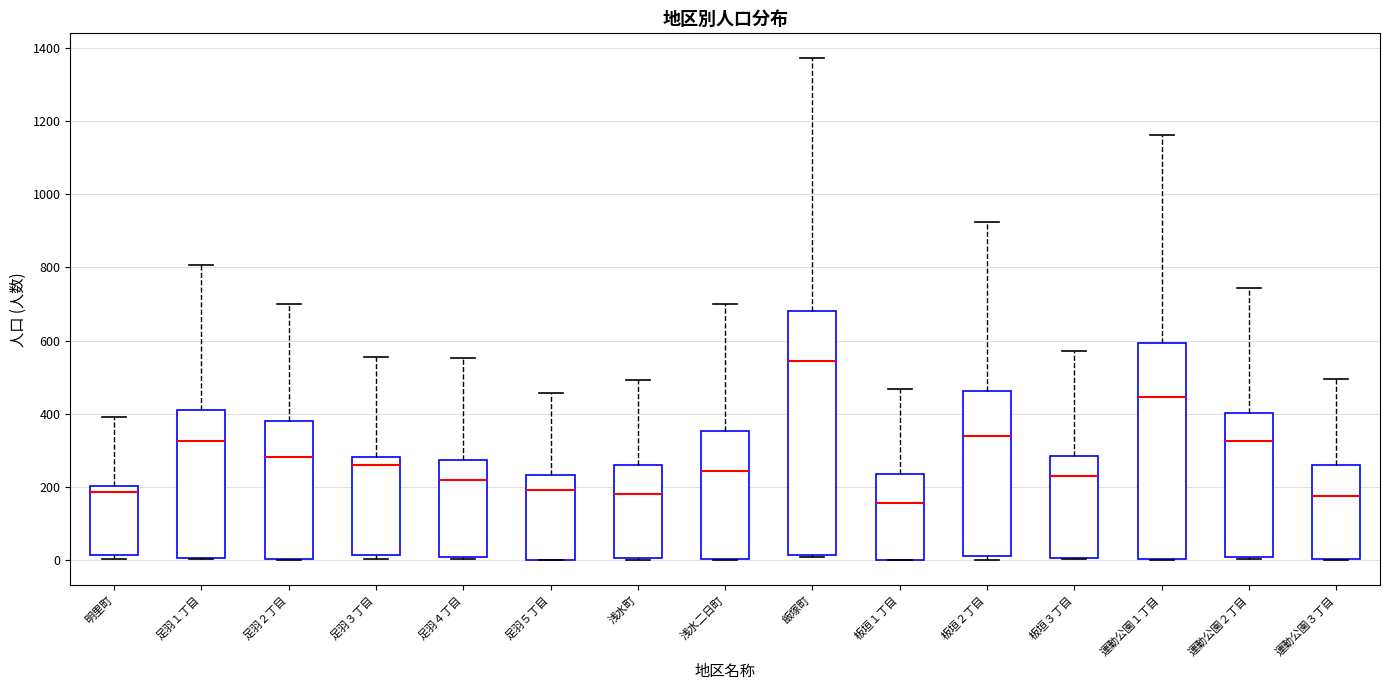

Which box has the highest median line?

飯塚町